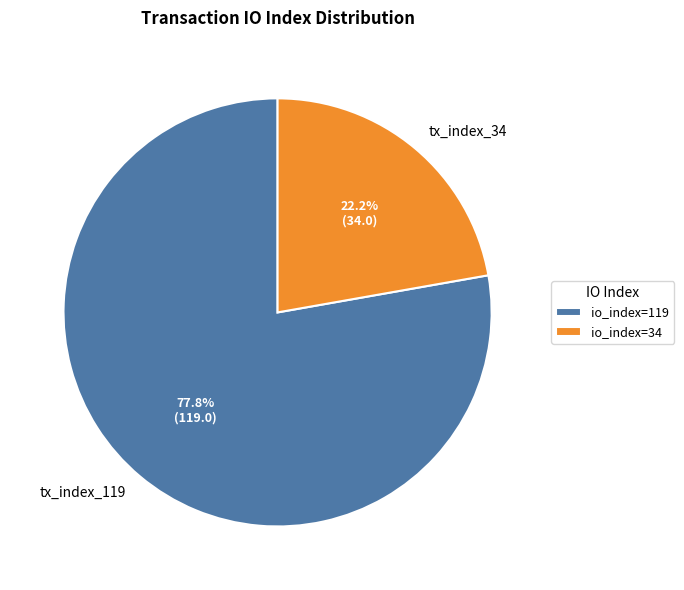

To the nearest percent, what is the difference between the tx_index_34 and tx_index_119 slice percentages?

56%